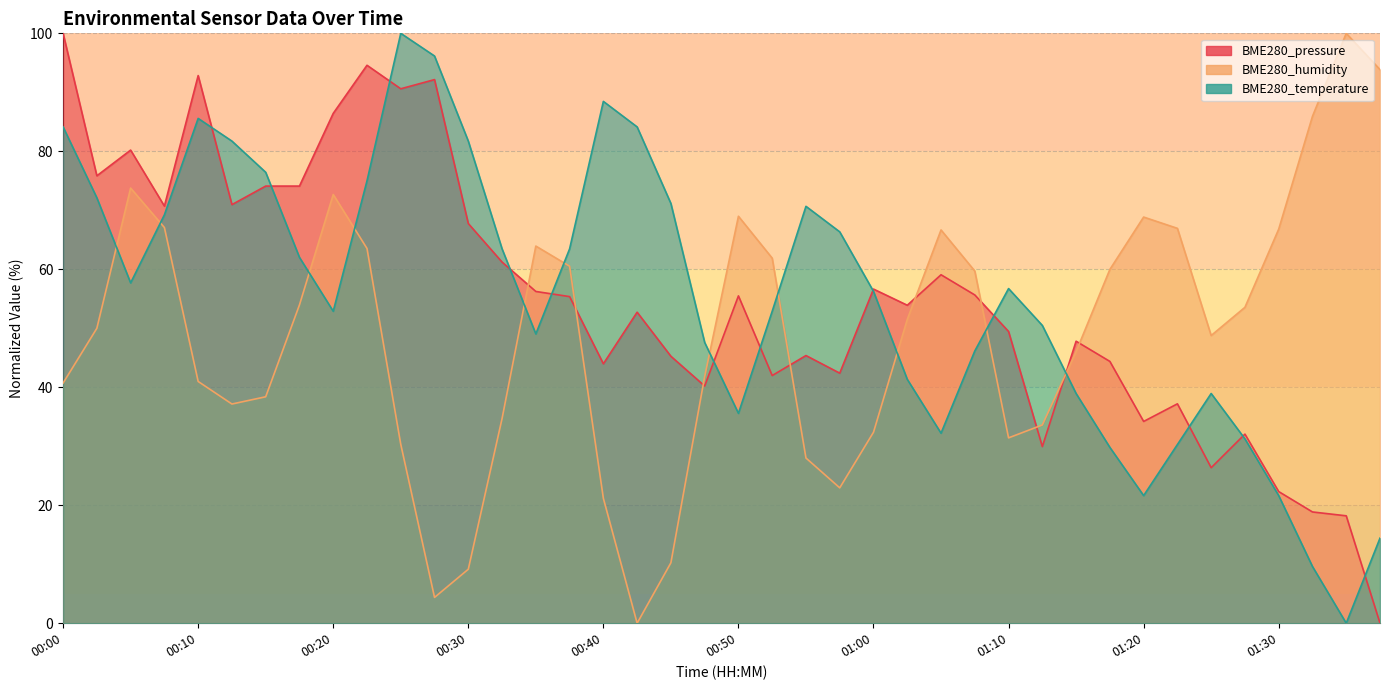

Does the chart display data point markers on the line(s)?

No